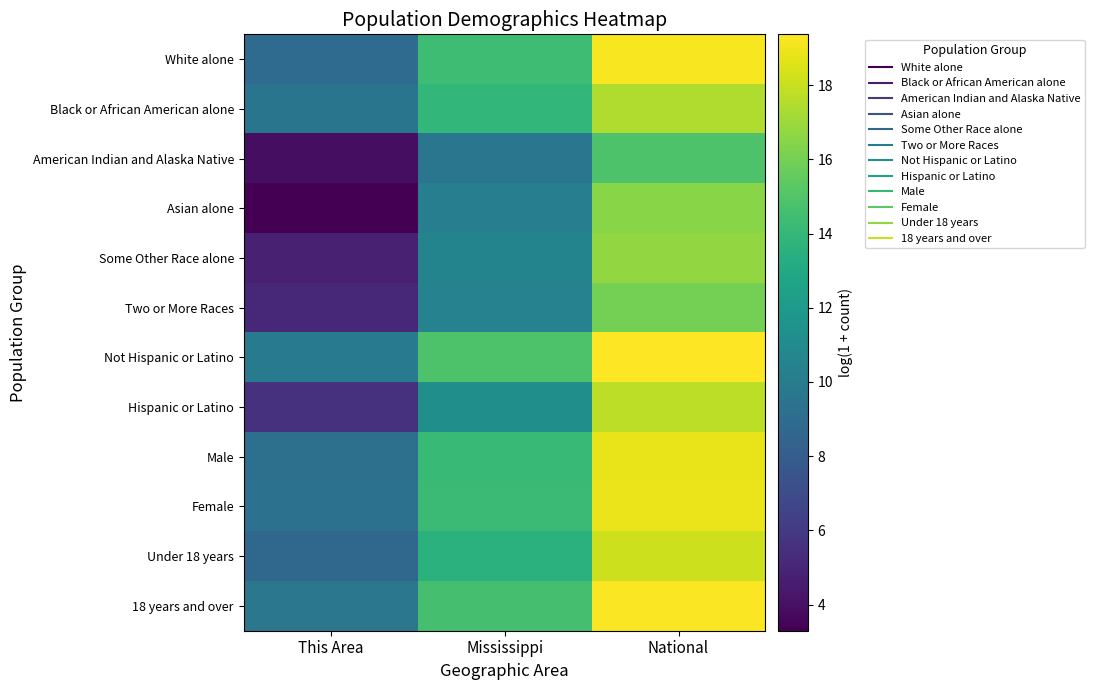

What is the difference between the highest and lowest values at Mississippi?

5.3